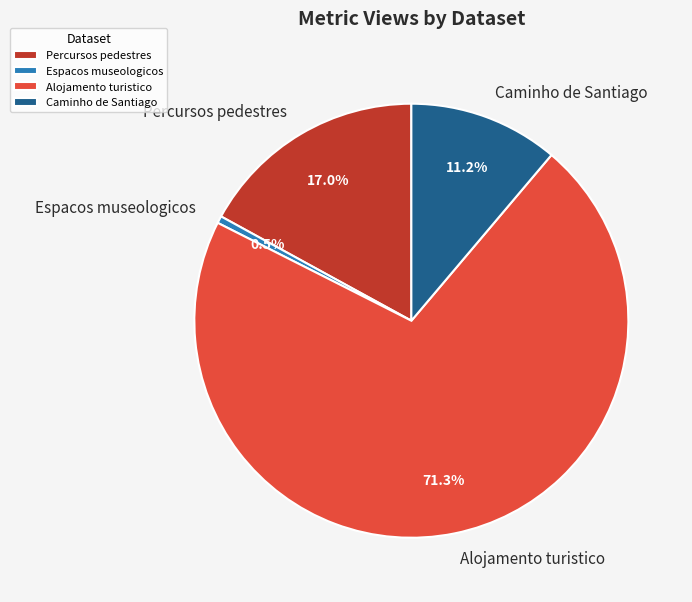

To the nearest percent, what is the difference between the largest and smallest slice percentages?

71%